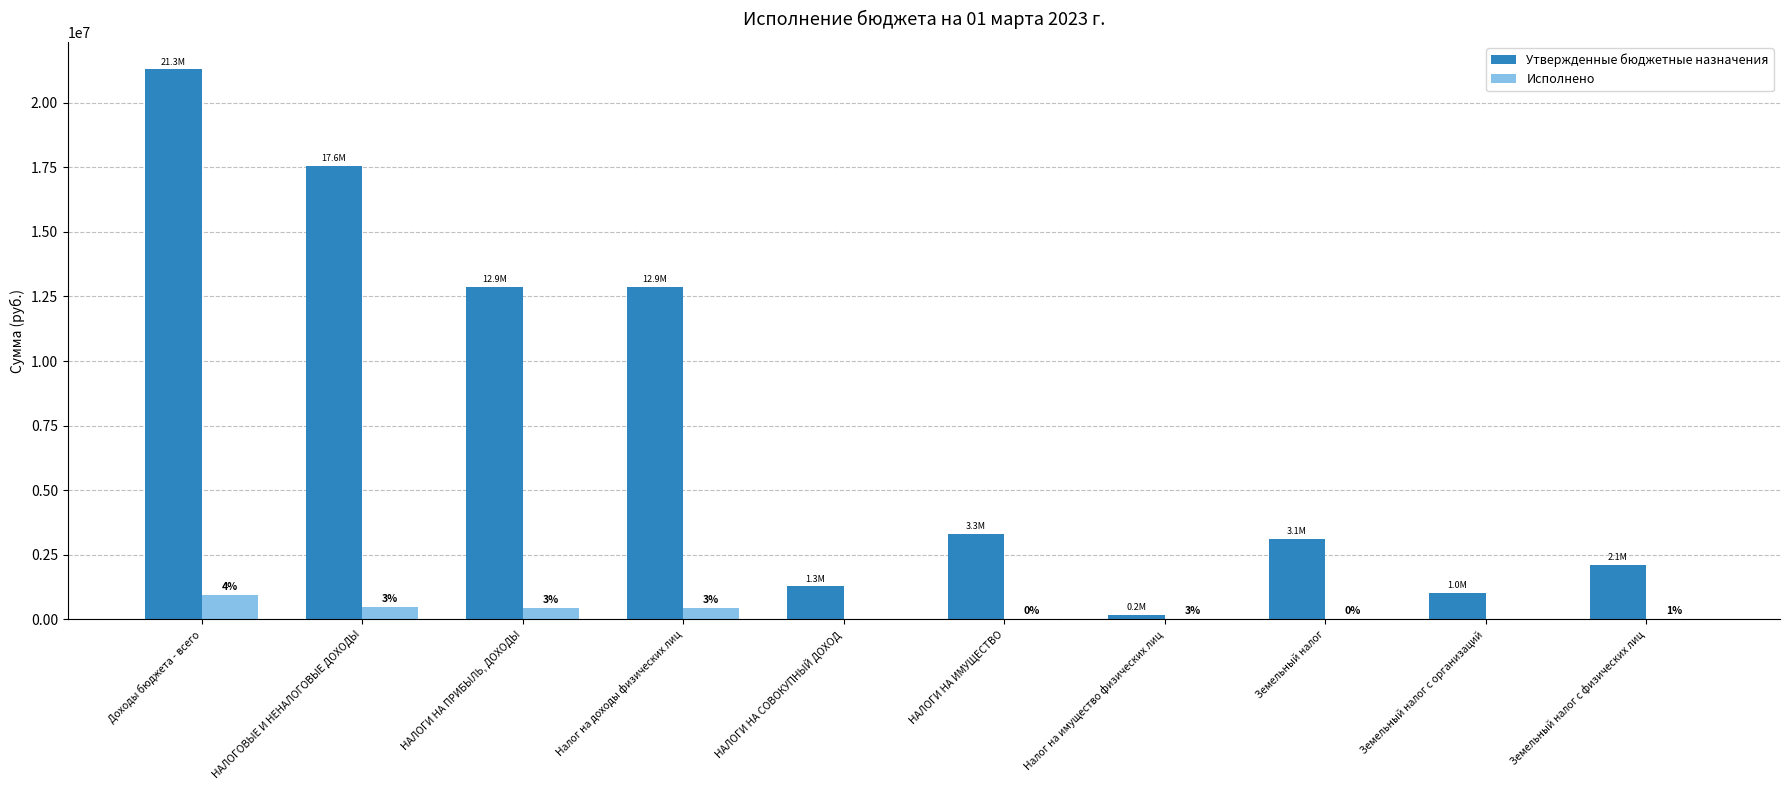

The value of Утвержденные бюджетные назначения at Земельный налог с физических лиц is 2098000.0. True or false?

True